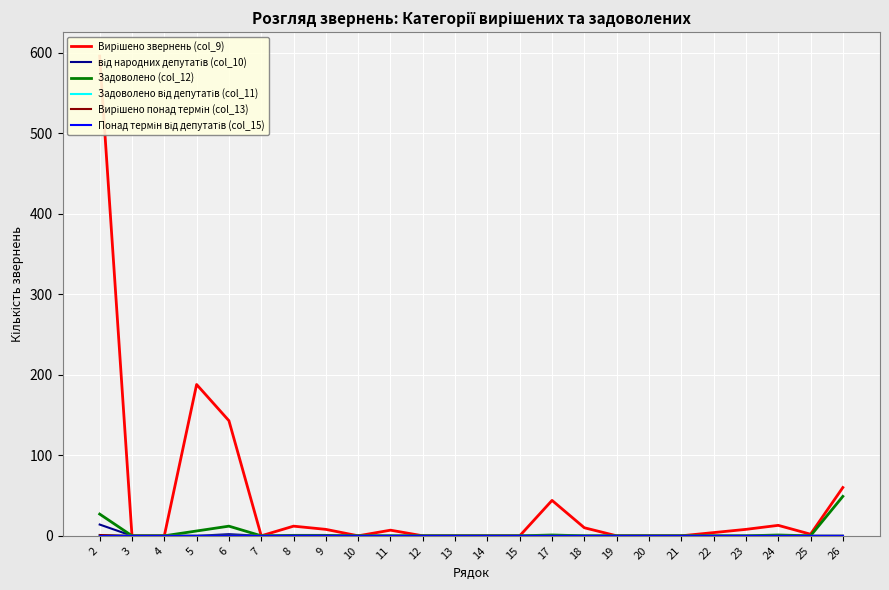

True or false: Вирішено понад термін (col_13) and Задоволено від депутатів (col_11) intersect in this chart.

False